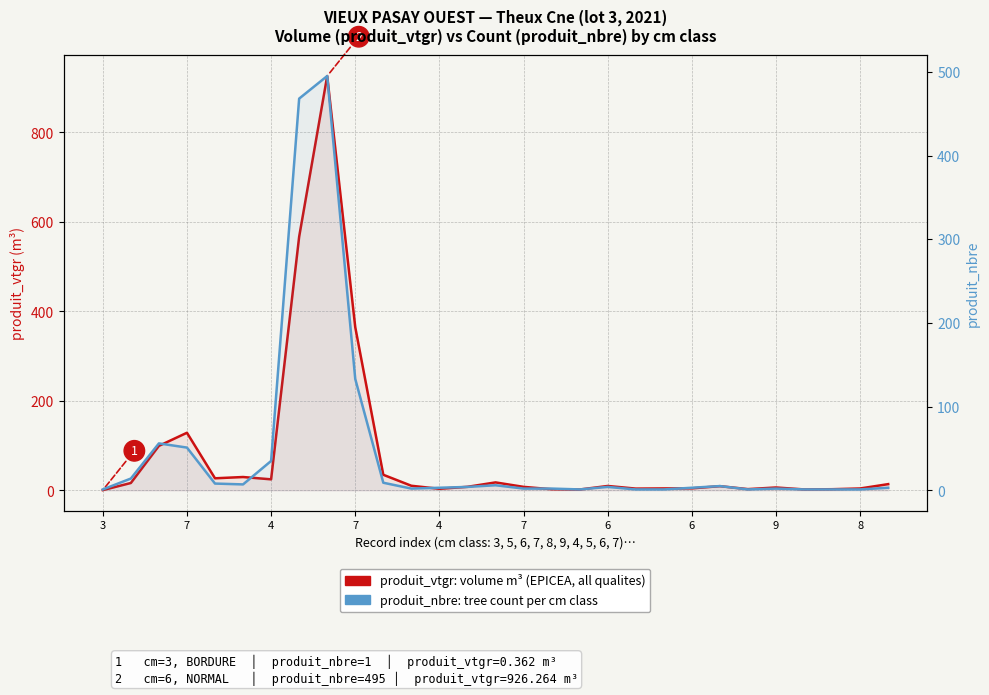

Which series has the widest spread of values?

produit_vtgr (volume m³, EPICEA lot)